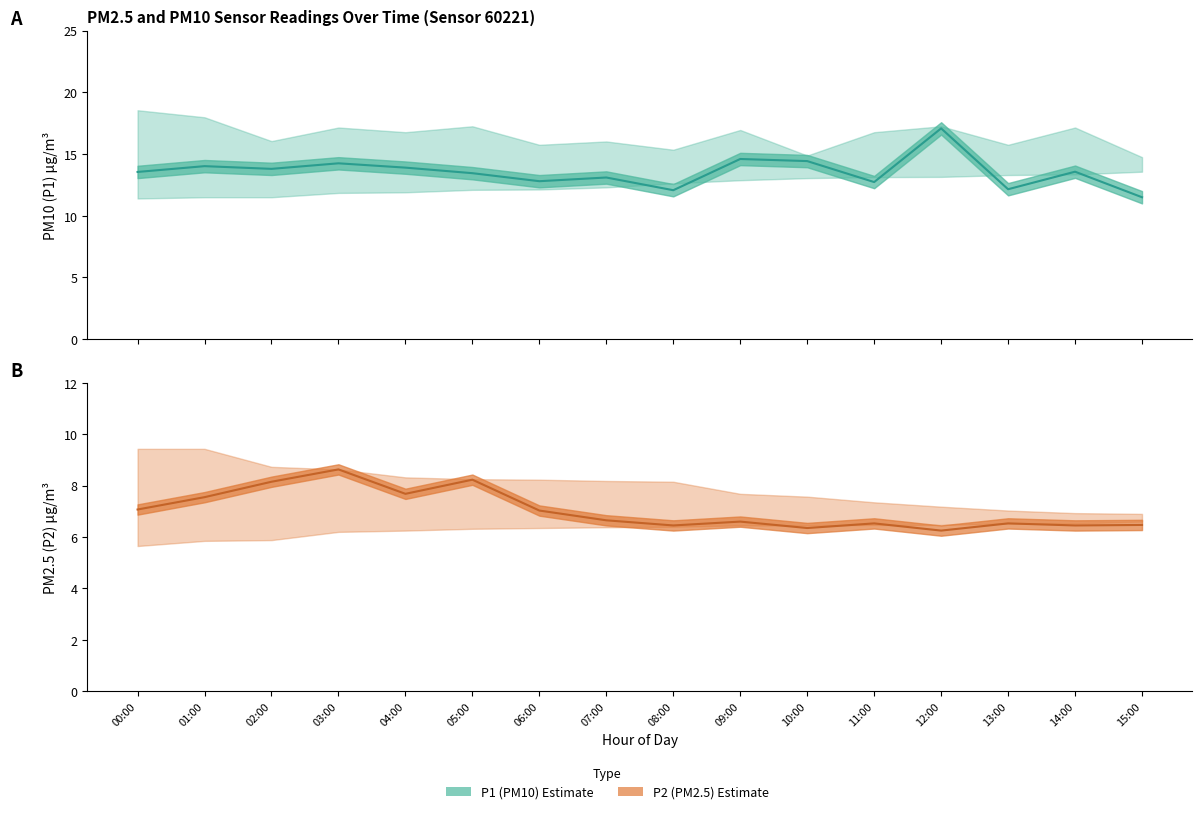

What is the total value across all series at 11:00?

19.3